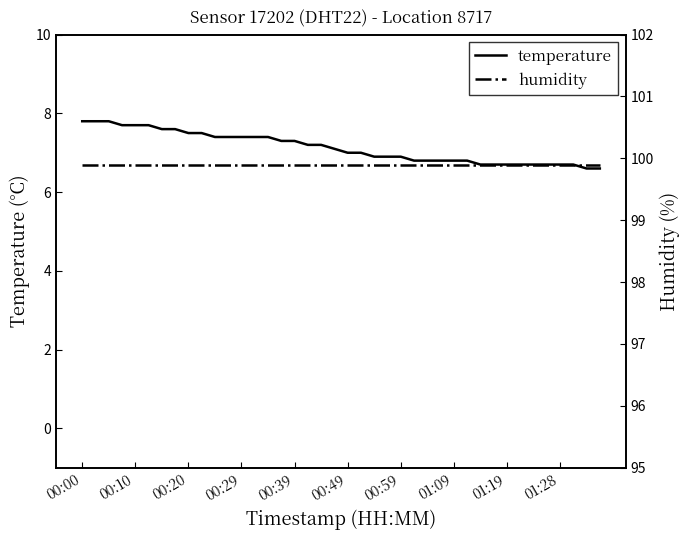

At 14, list the series in order from largest to smallest.

humidity, temperature